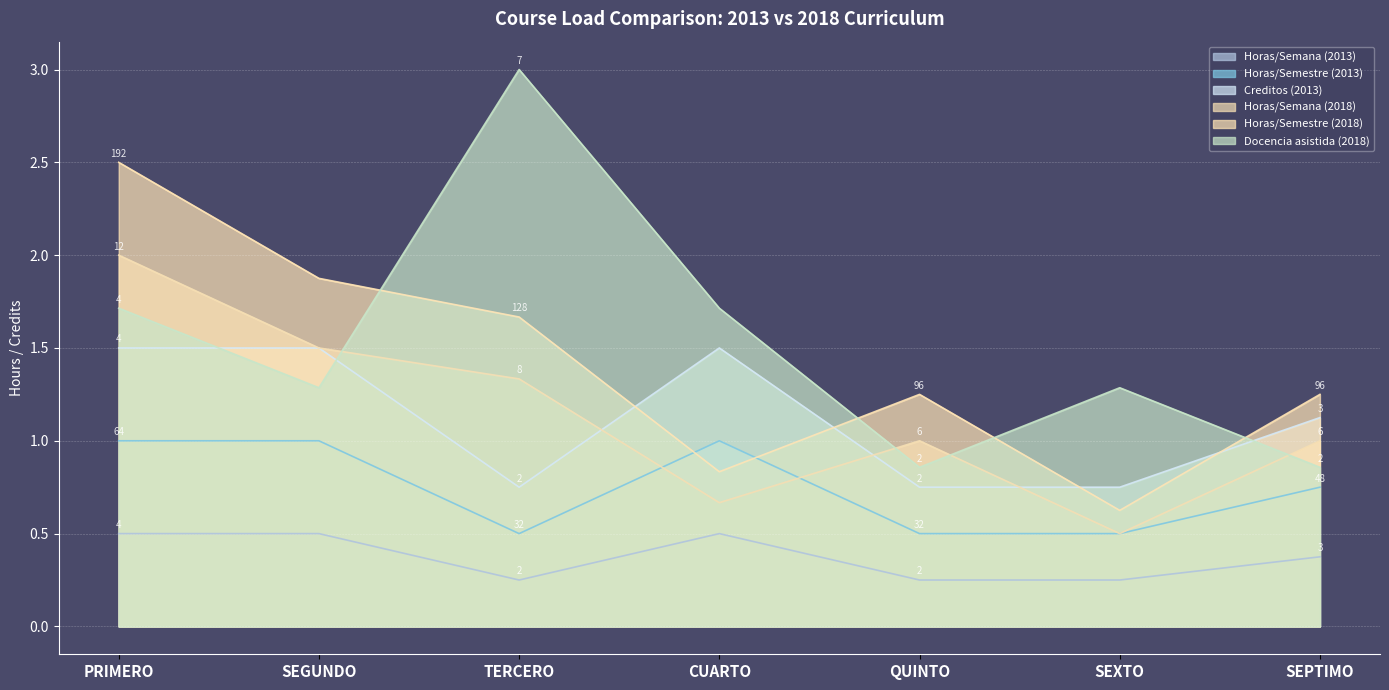

What value does the Creditos (2013) series have at PRIMERO?

1.5